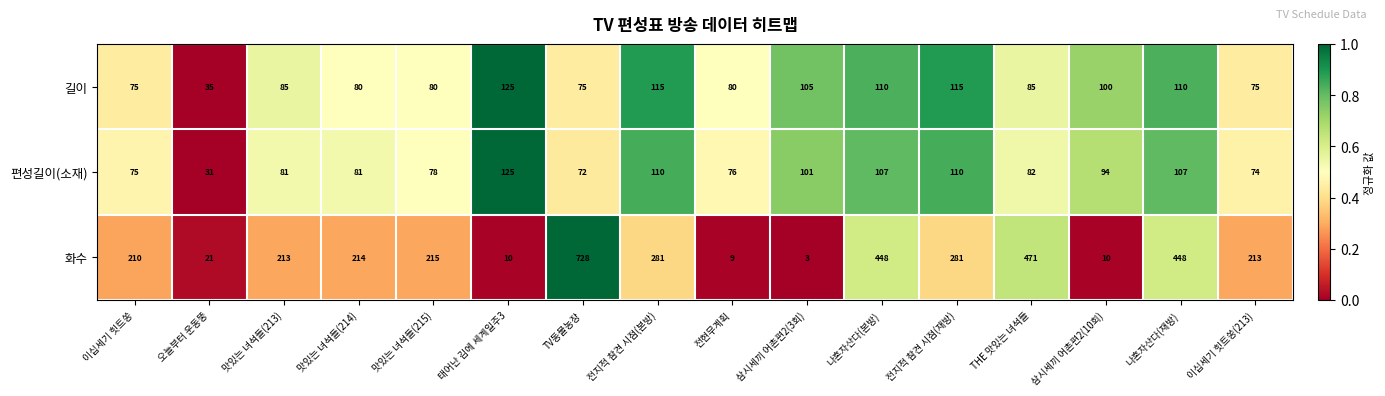

At which category is the sum across all series the highest?

TV동물농장